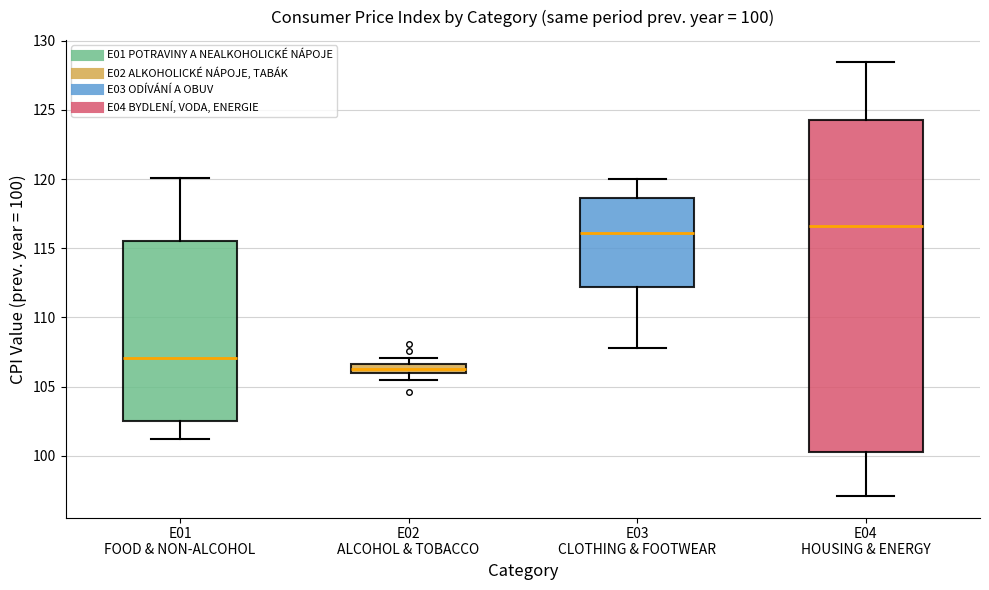

Which box is the tallest, from its lower edge to its upper edge?

E04 HOUSING & ENERGY